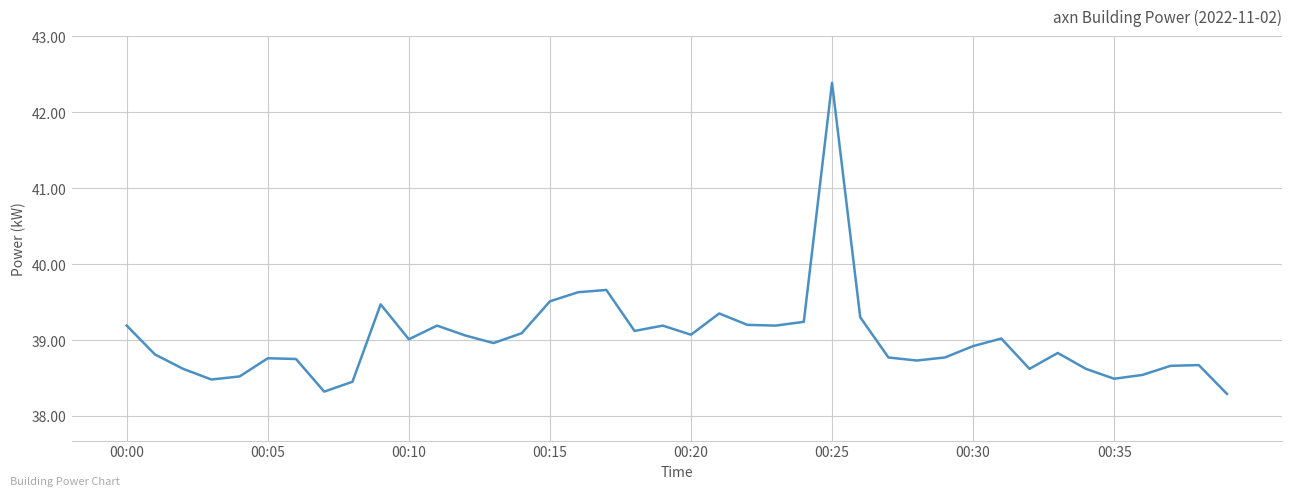

What is the difference between the maximum and minimum values?

4.1